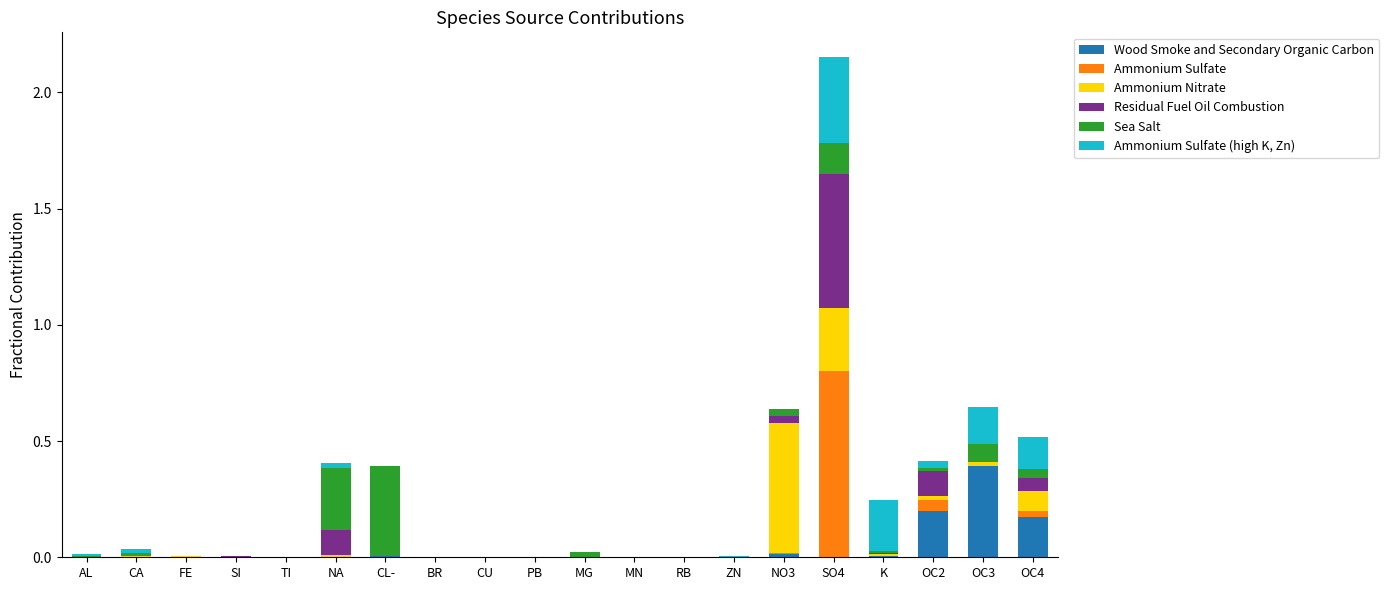

At which label does Wood Smoke and Secondary Organic Carbon reach its peak?

OC3